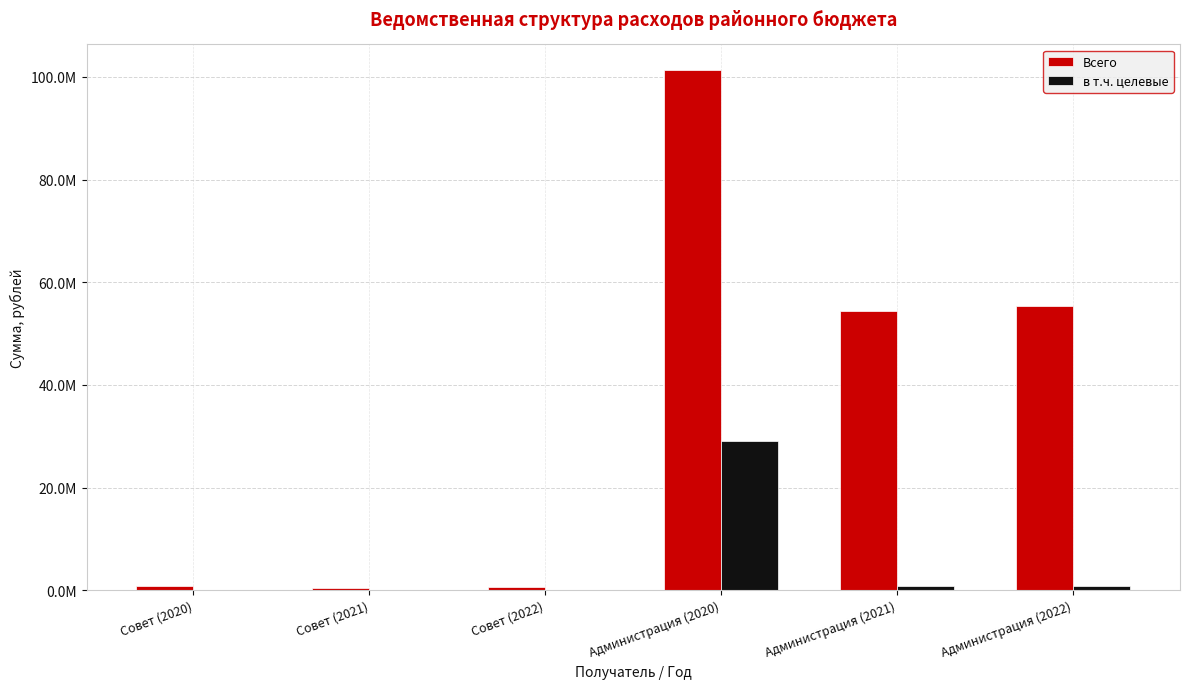

What is the value of the Всего bar at the 3rd from the left?

553376.6